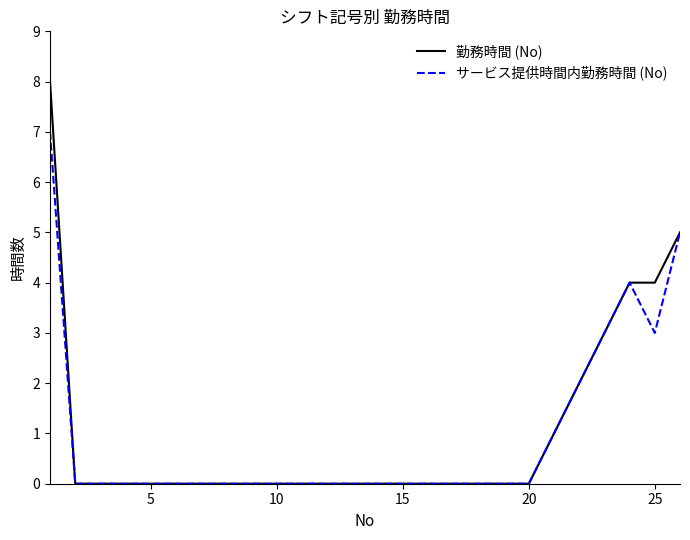

Count the 勤務時間 (No) values in the range 0 to 1.

20